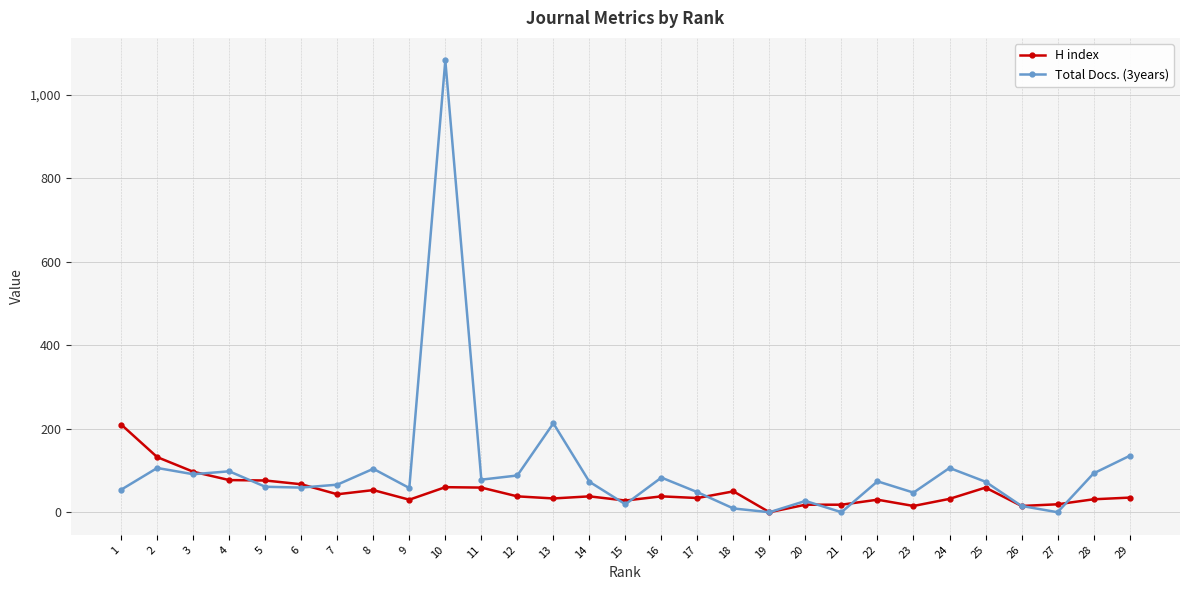

How many lines are shown in the chart?

2